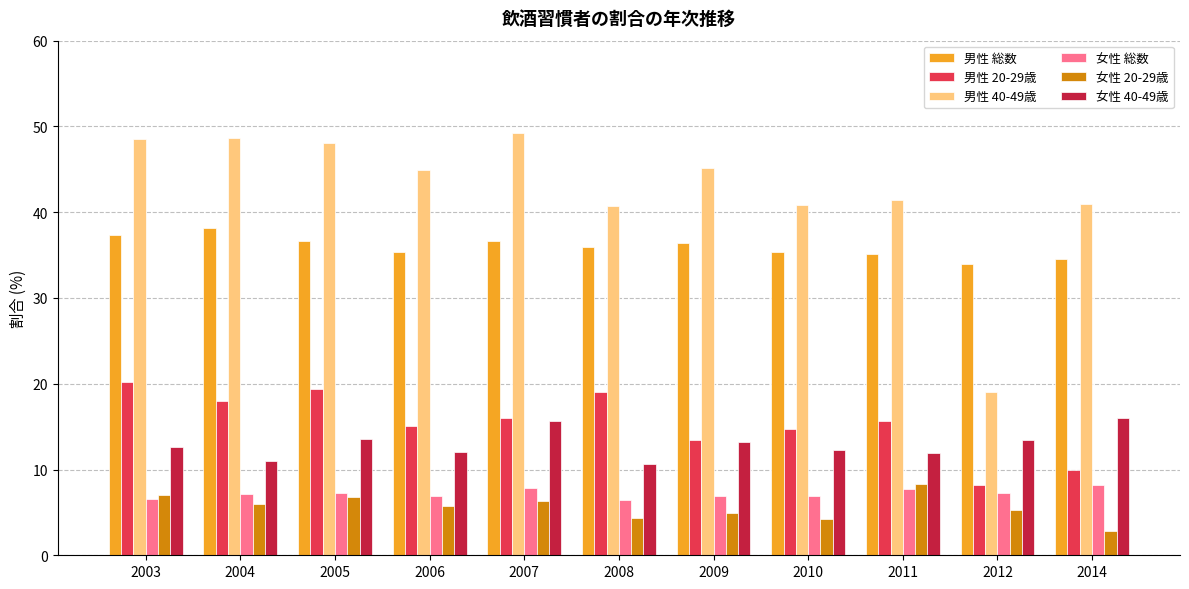

What is the sum of the 男性 20-29歳 values at 2014 and 2005?

29.4